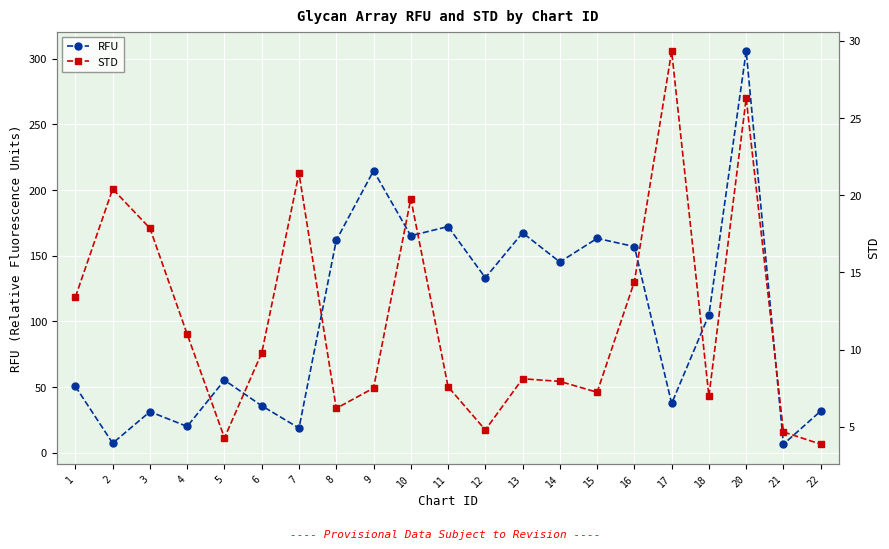

Is the value of RFU at 21 greater than the value of STD at 9?

No